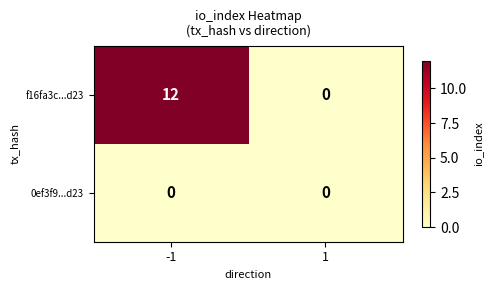

Which series has the largest total across all categories?

f16fa3c...d23